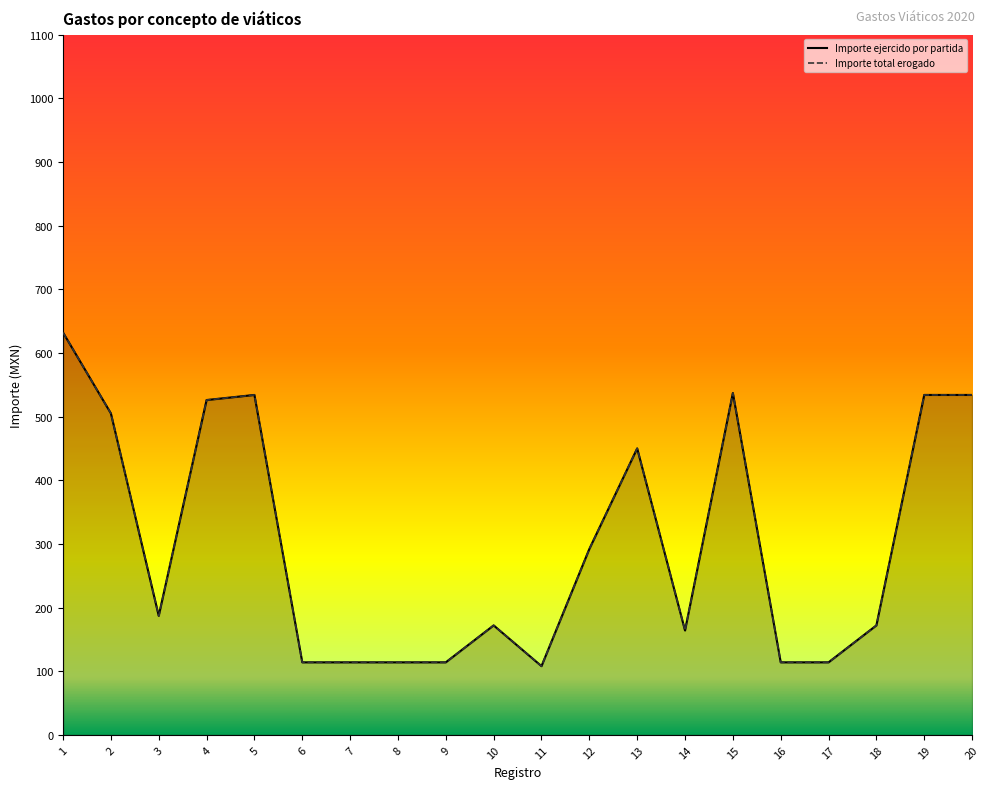

Which category has the highest value in the Importe total erogado series?

1